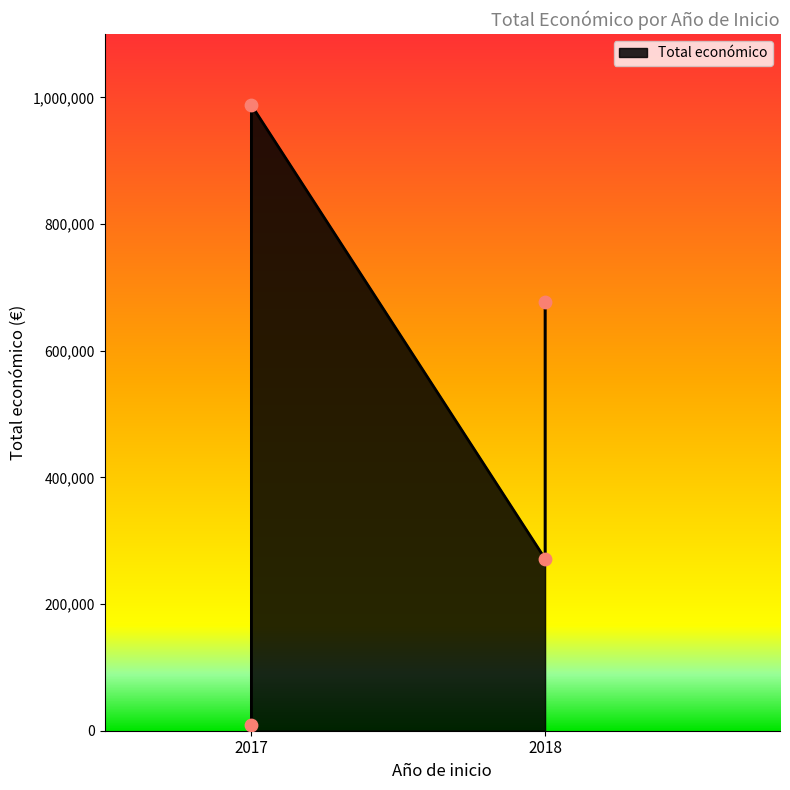

What is the ratio of the value at 2017 (SOSVACUNEX) to the value at 2017 (GAPTER)?

109.7